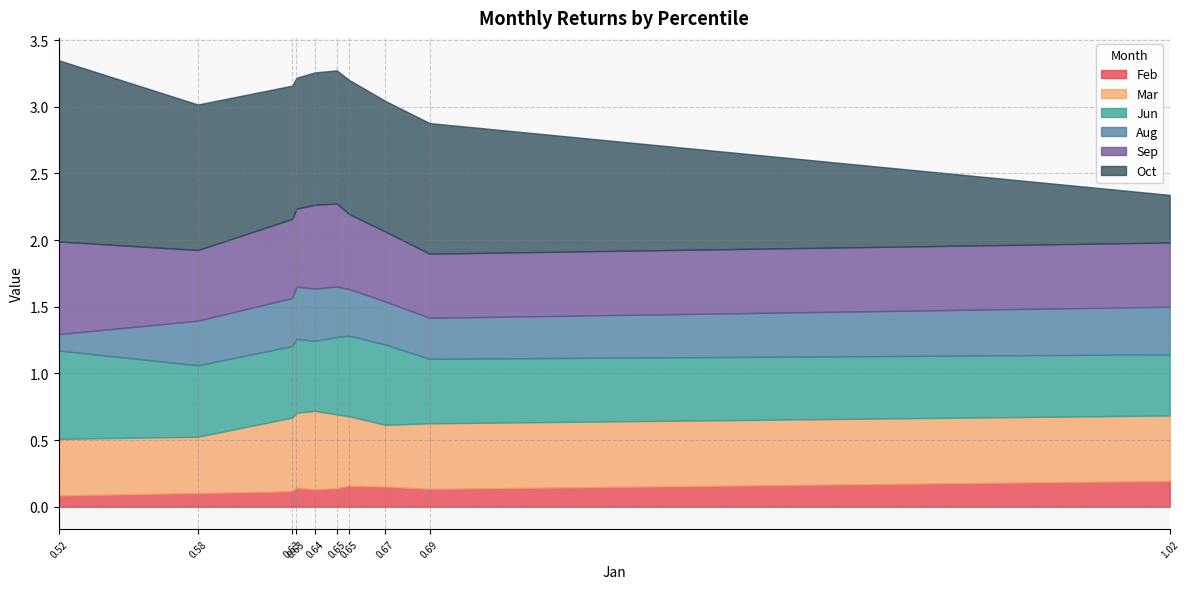

Does the chart have visible grid lines?

Yes